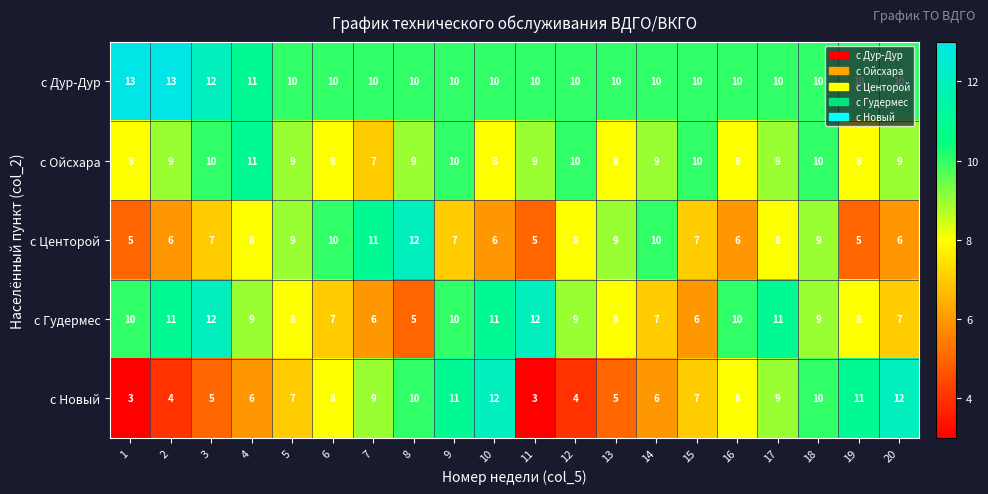

What is the total value across all series at 12?

41